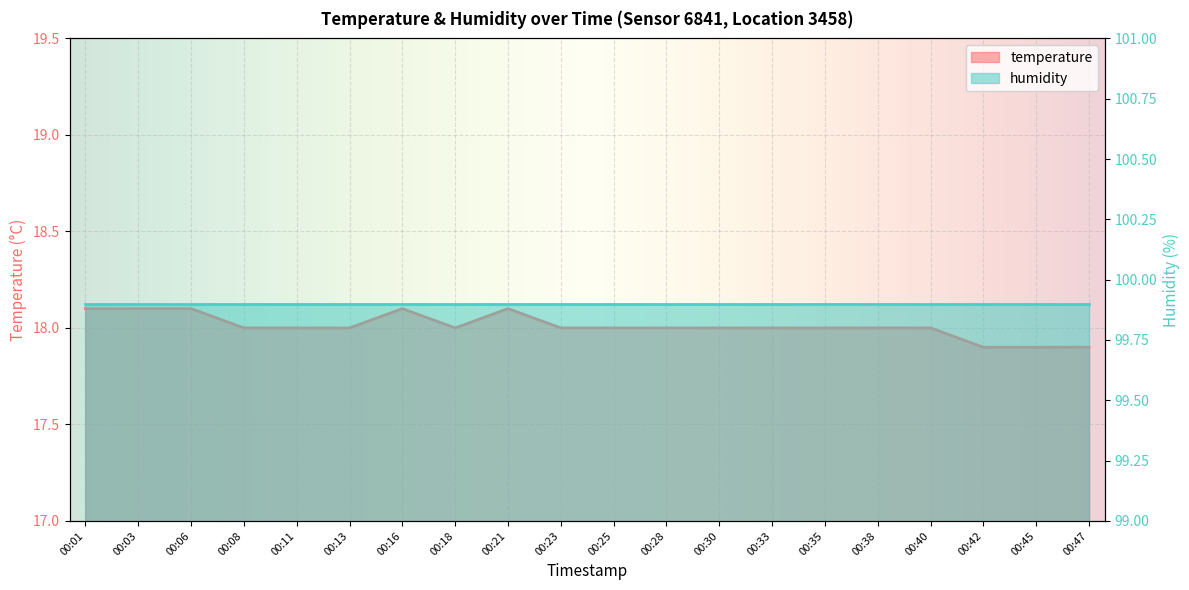

True or false: the data has more than 1 interior local peaks.

True